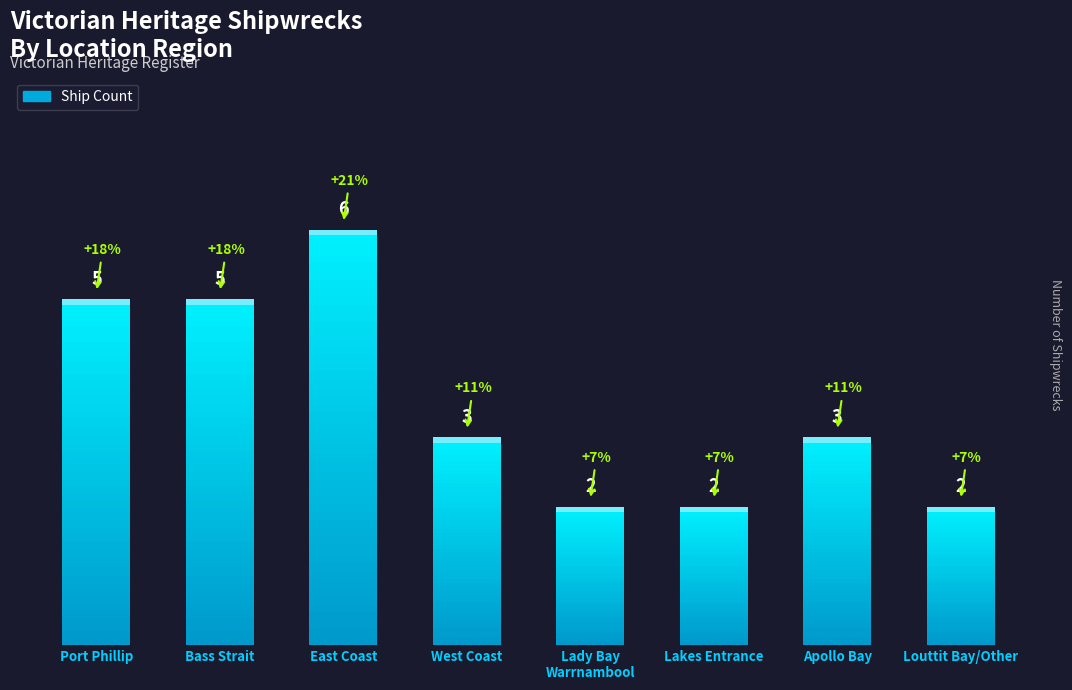

How many values are between 2 and 5?

7